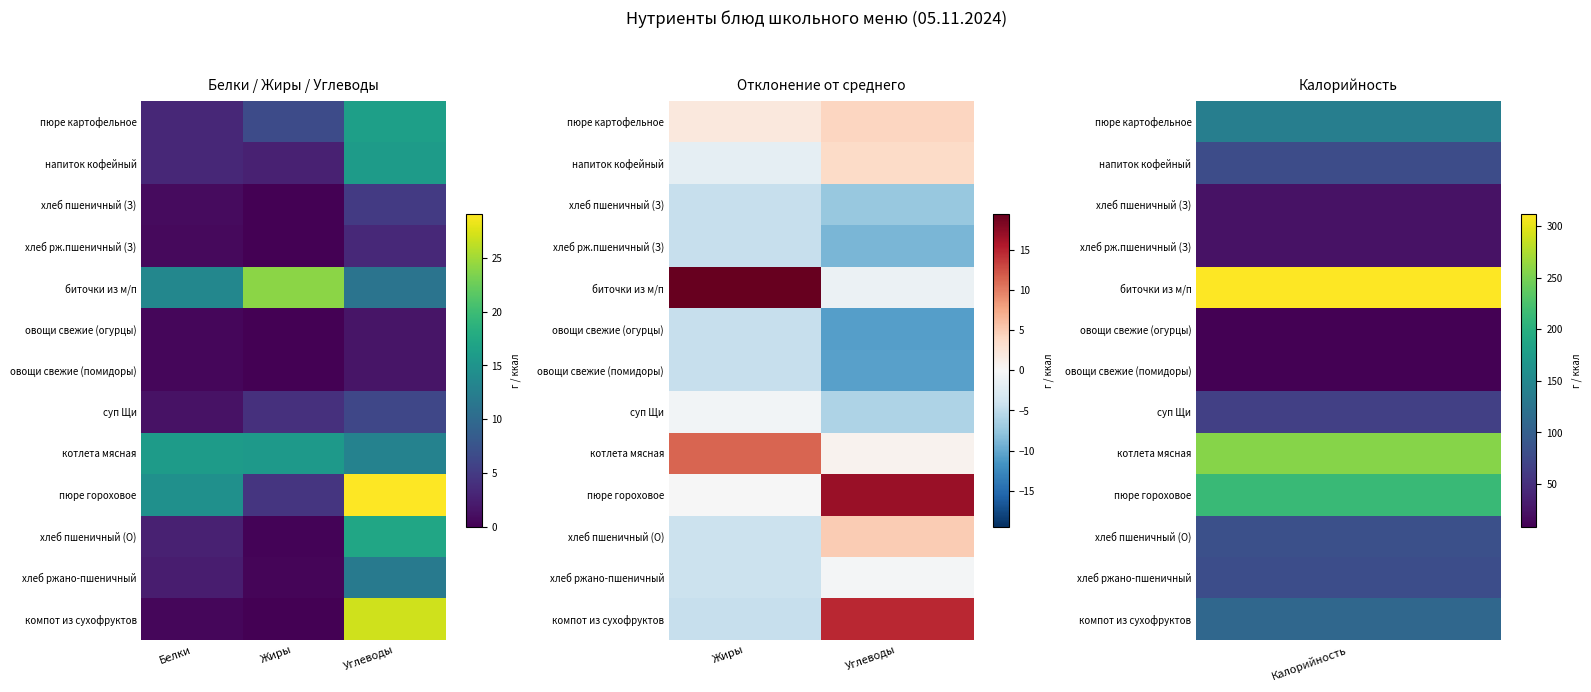

What is the average value of the суп Щи series?

-3.3